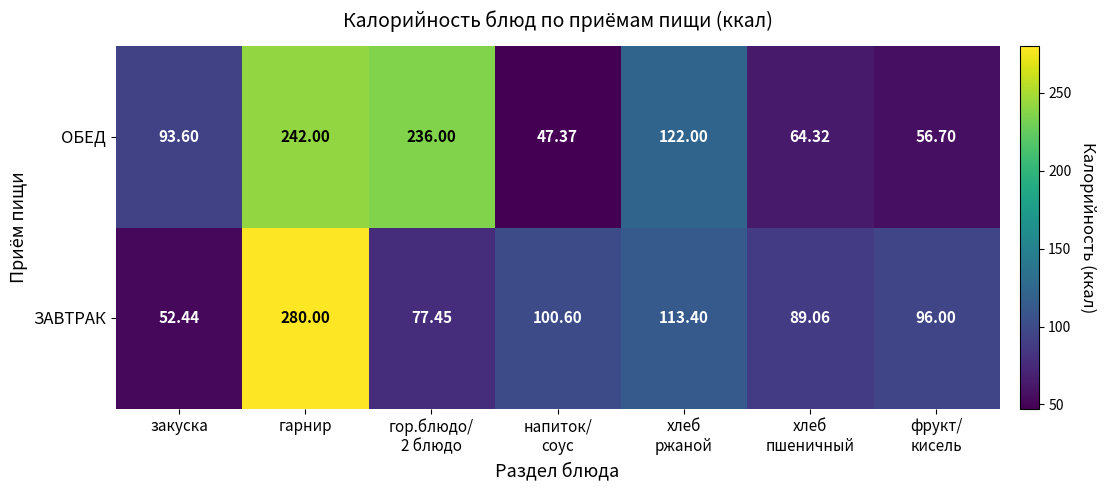

Which series has the widest spread of values?

ЗАВТРАК